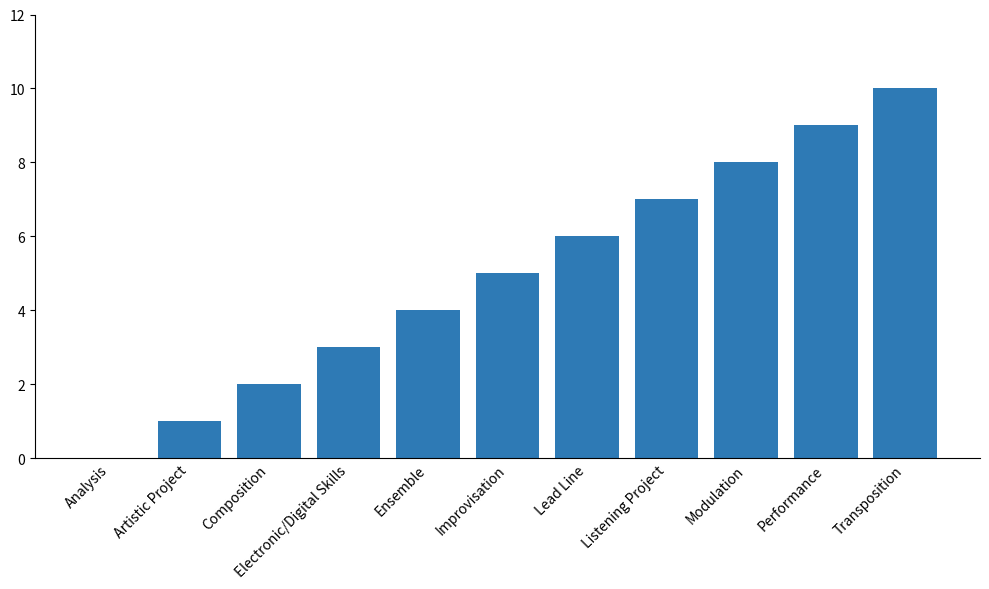

Count the values in the range 2 to 8.

7